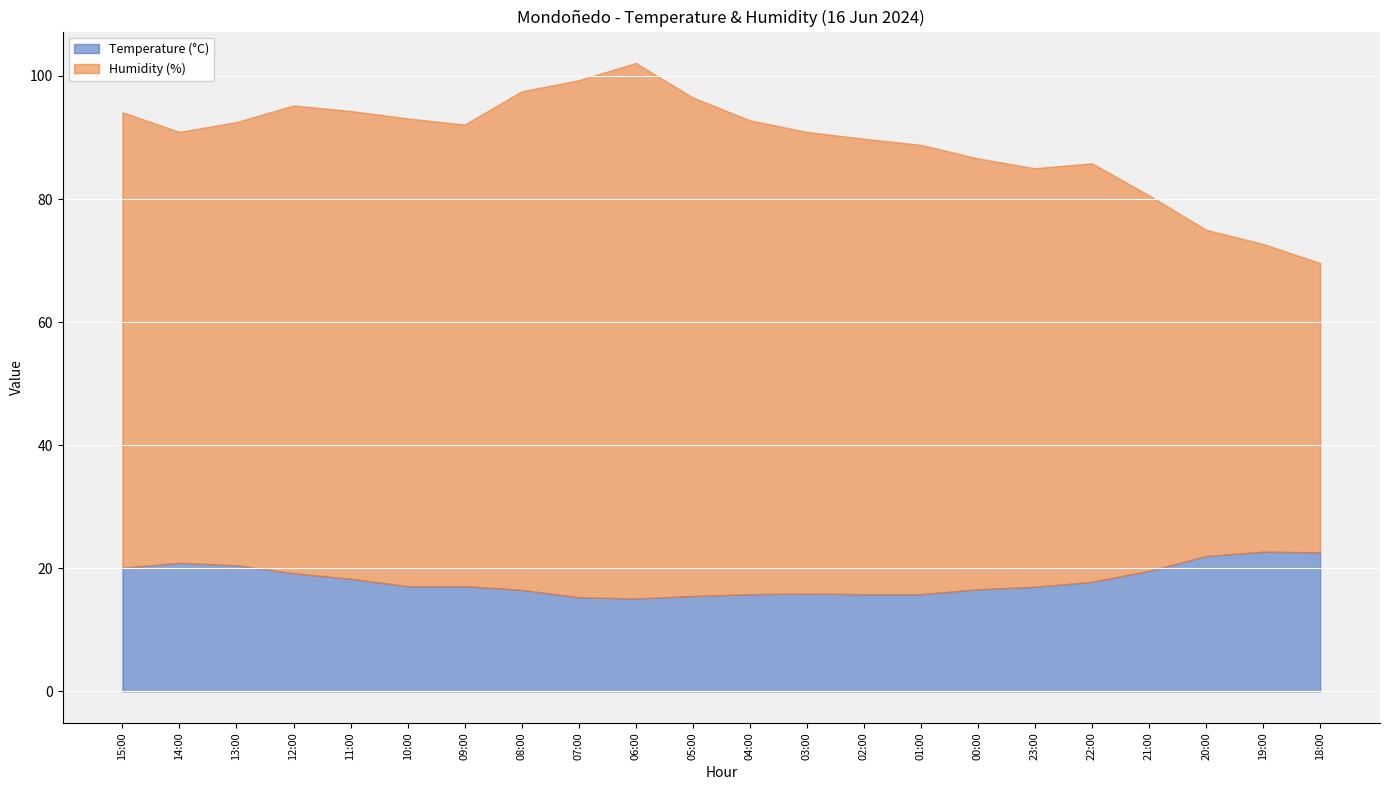

Reading left to right, extract all data points from this chart.

Temperature (°C): 20.1	20.9	20.5	19.2	18.3	17.1	17.1	16.5	15.3	15.1	15.5	15.8	15.9	15.8	15.8	16.6	17.0	17.8	19.6	22.0	22.7	22.6
Humidity (%): 74.0	70.0	72.0	76.0	76.0	76.0	75.0	81.0	84.0	87.0	81.0	77.0	75.0	74.0	73.0	70.0	68.0	68.0	61.0	53.0	50.0	47.0